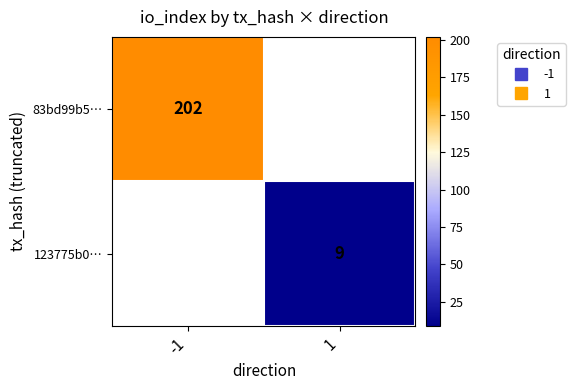

Count the number of categories in the chart.

2